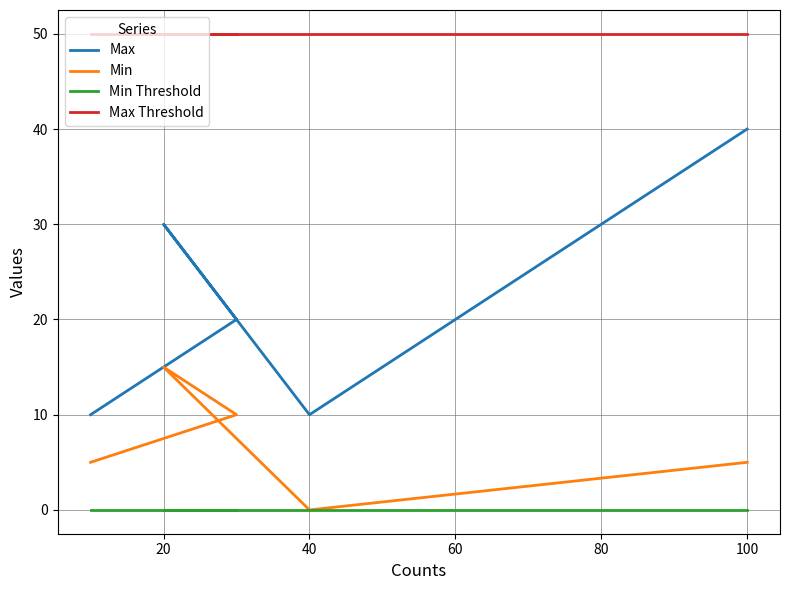

How many categories are shown in the chart?

5